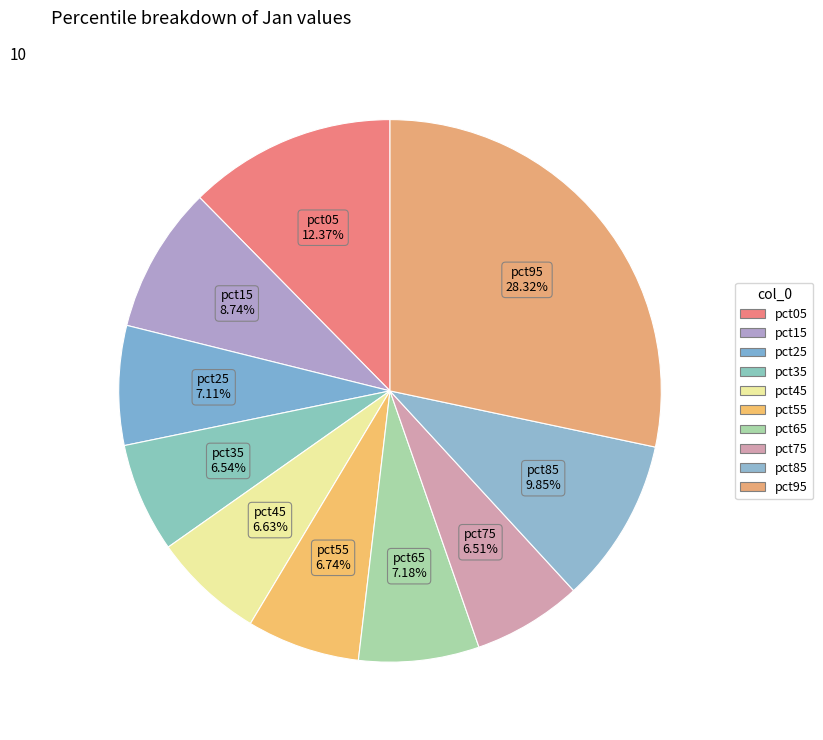

Is it true that pct35 is 7% of the pie?

True